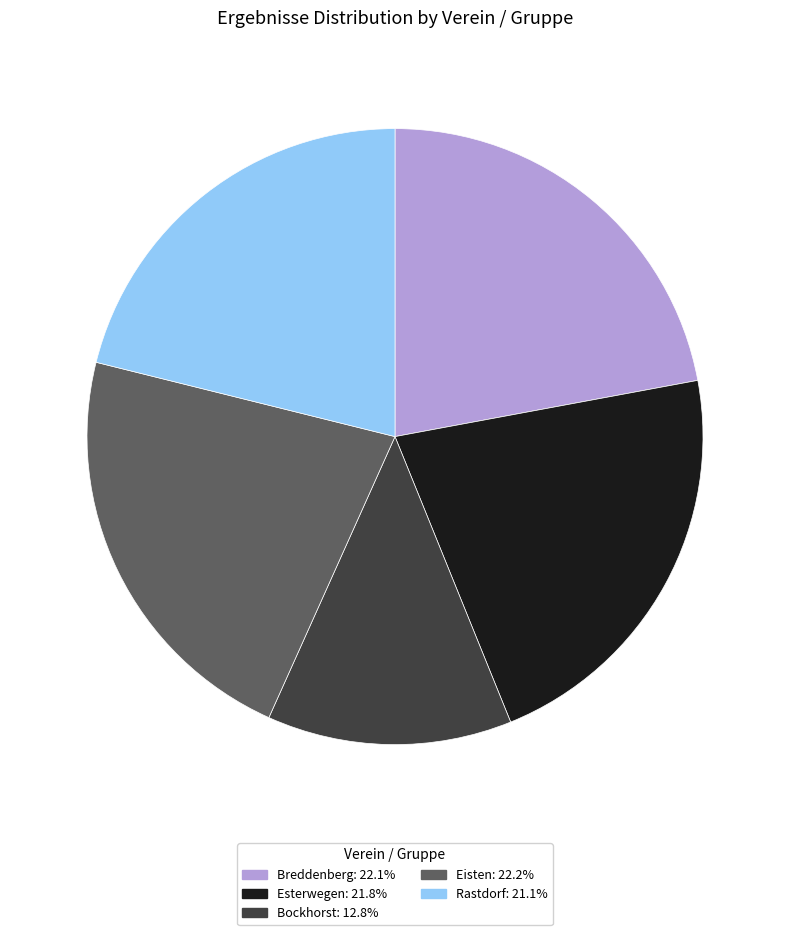

Is there a majority slice in this chart?

No